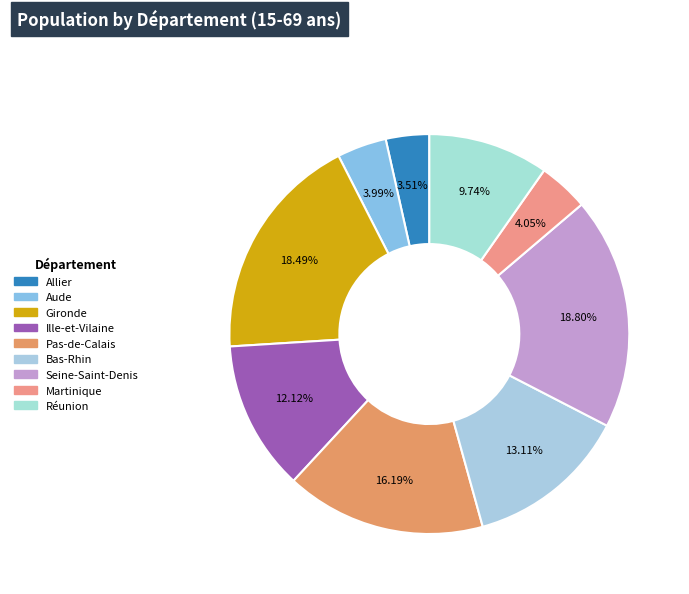

To the nearest percent, what is the difference between the Seine-Saint-Denis and Ille-et-Vilaine slice percentages?

7%